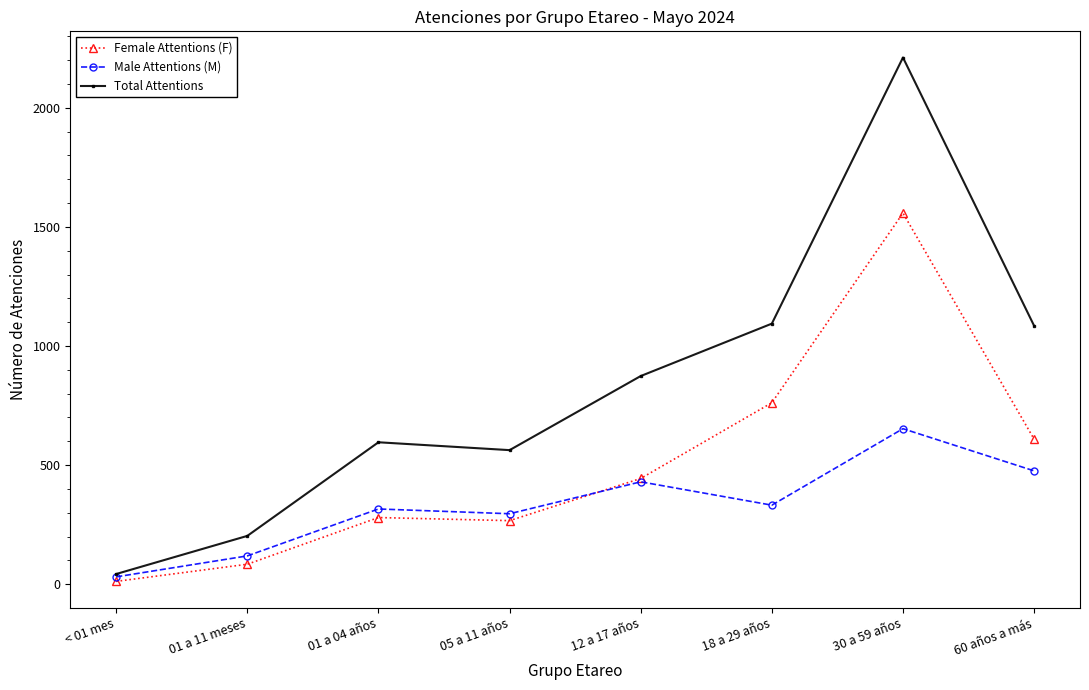

In Total Attentions, how many points are lower than both neighbors (excluding endpoints)?

1